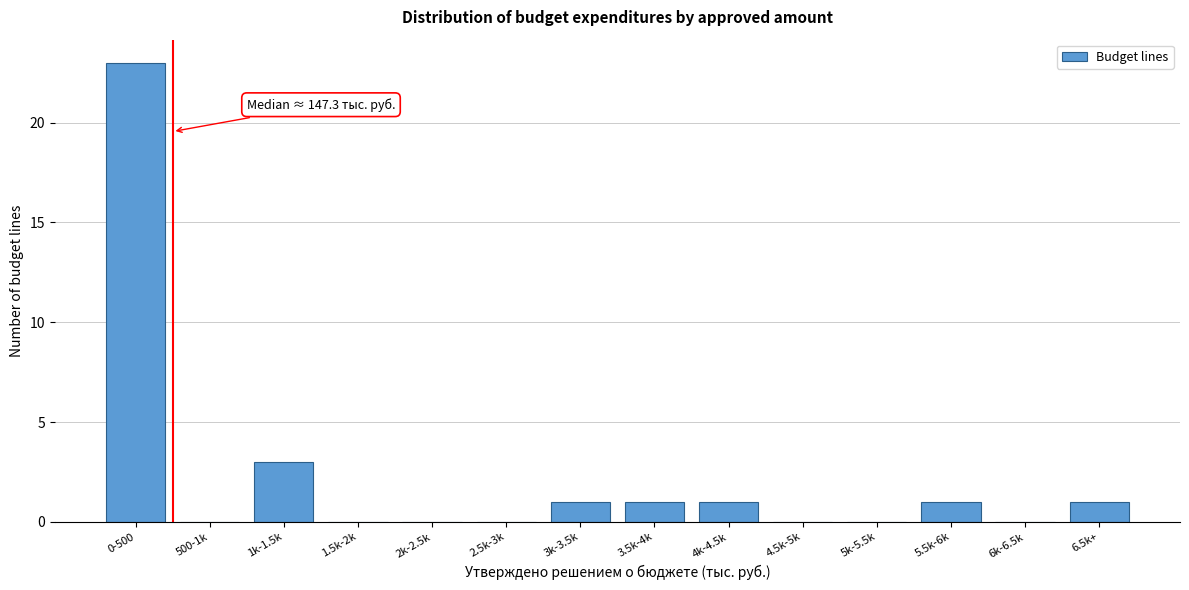

Reading left to right, transcribe all the data shown in this chart.

0-500=23	500-1k=0	1k-1.5k=3	1.5k-2k=0	2k-2.5k=0	2.5k-3k=0	3k-3.5k=1	3.5k-4k=1	4k-4.5k=1	4.5k-5k=0	5k-5.5k=0	5.5k-6k=1	6k-6.5k=0	6.5k+=1